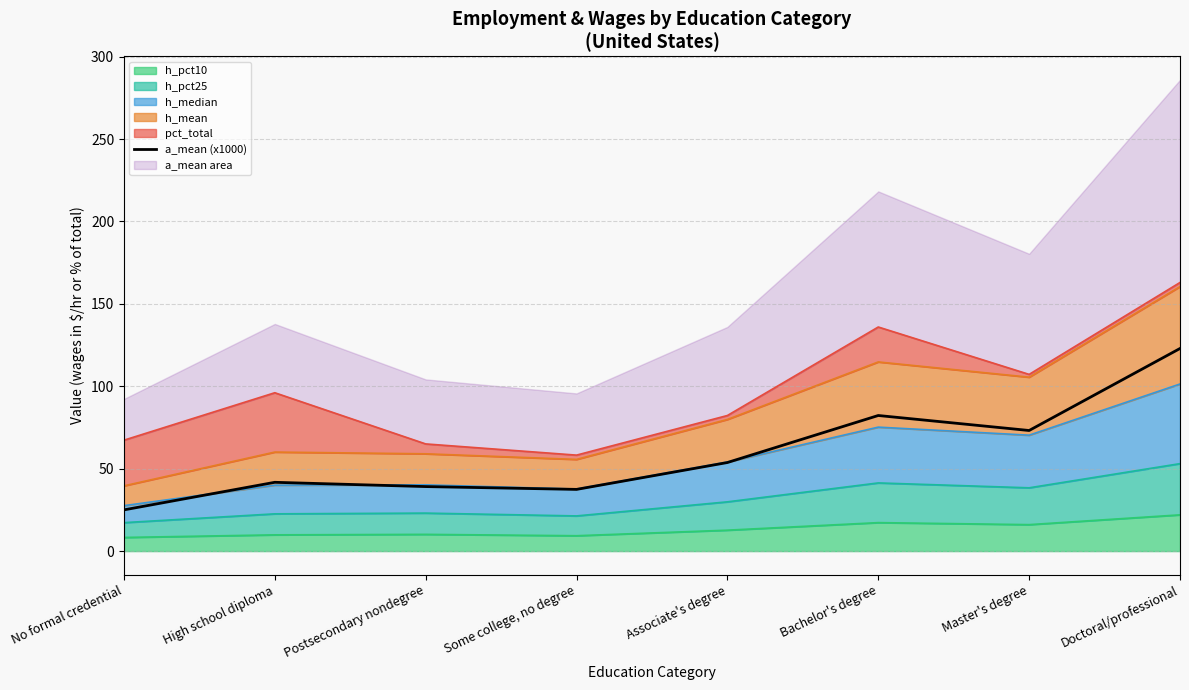

Rank the categories by value from lowest to highest.

No formal credential, Some college, no degree, Postsecondary nondegree, High school diploma, Associate's degree, Master's degree, Bachelor's degree, Doctoral/professional